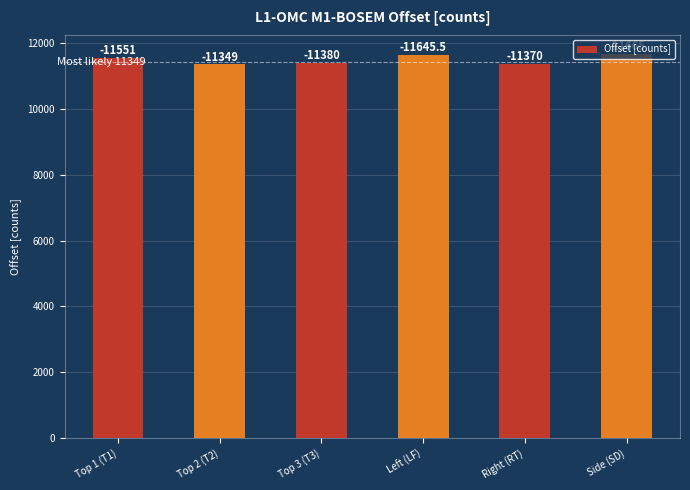

What is the change in value from Top 2 (T2) to Left (LF)?

+296.5